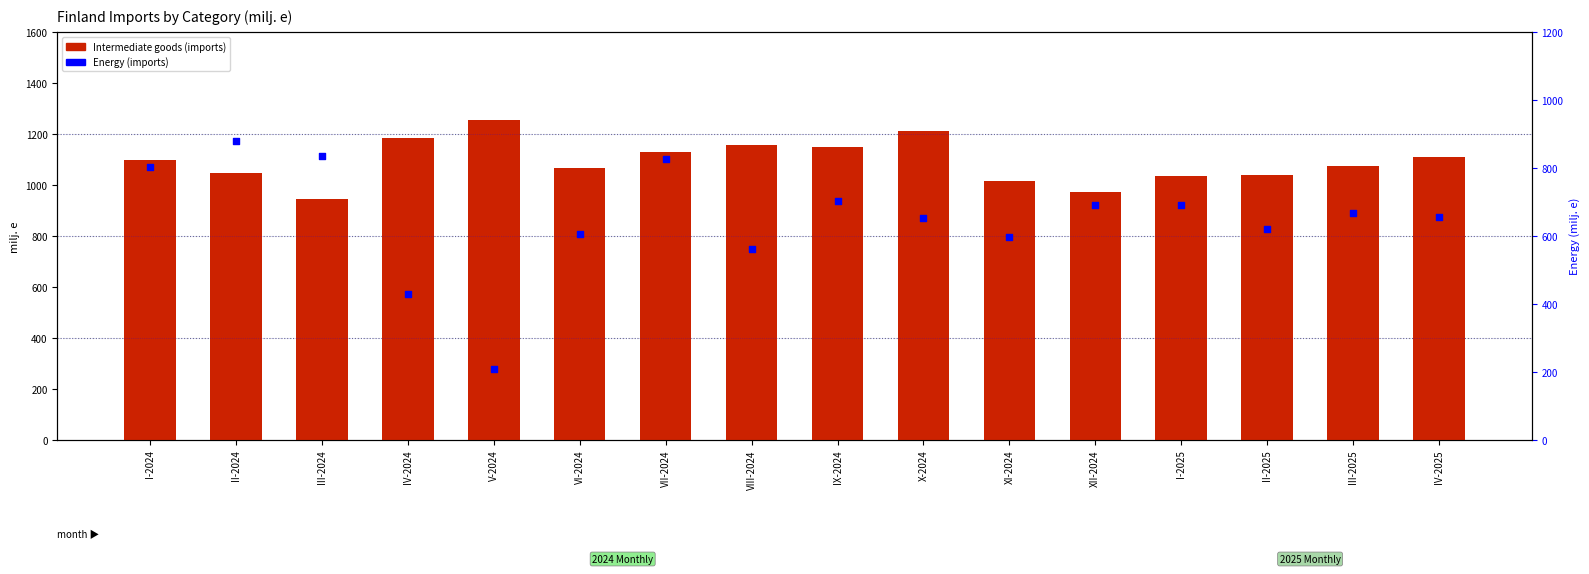

At how many categories does at least one series exceed 903?

16